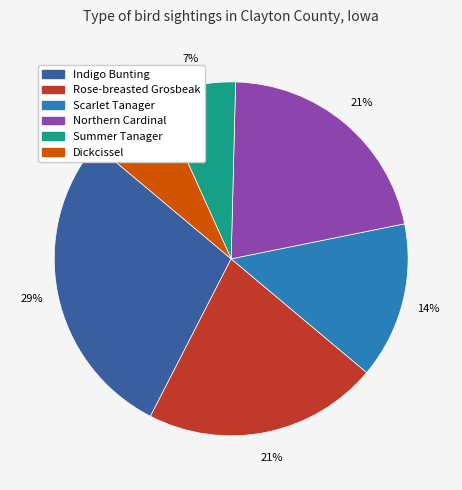

To the nearest percent, what portion does Summer Tanager represent?

7%